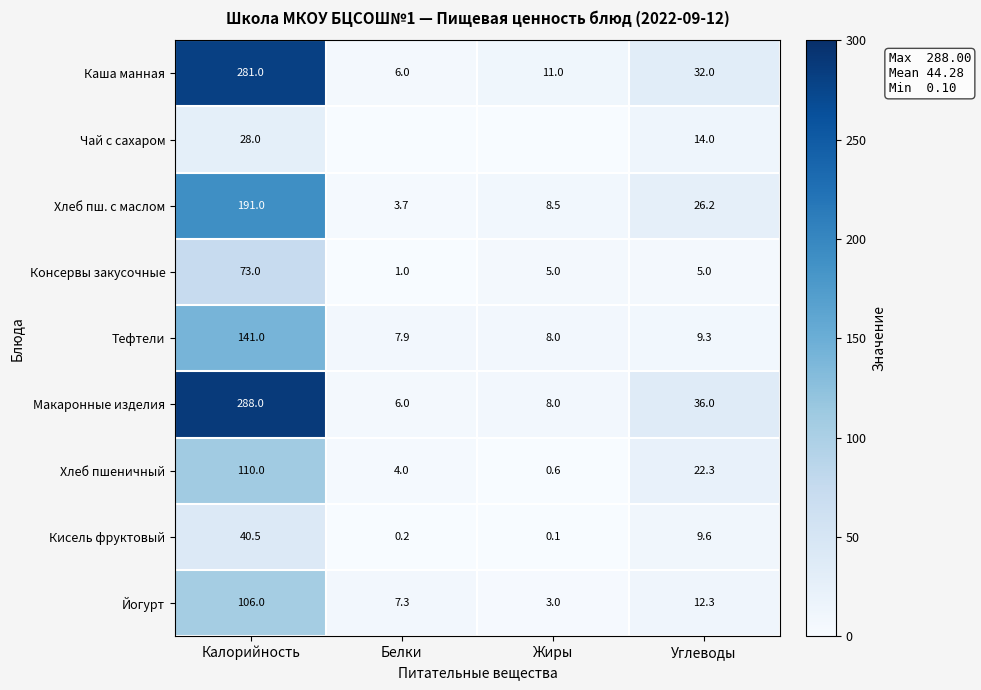

Where is Йогурт nearest to the value 54?

Углеводы